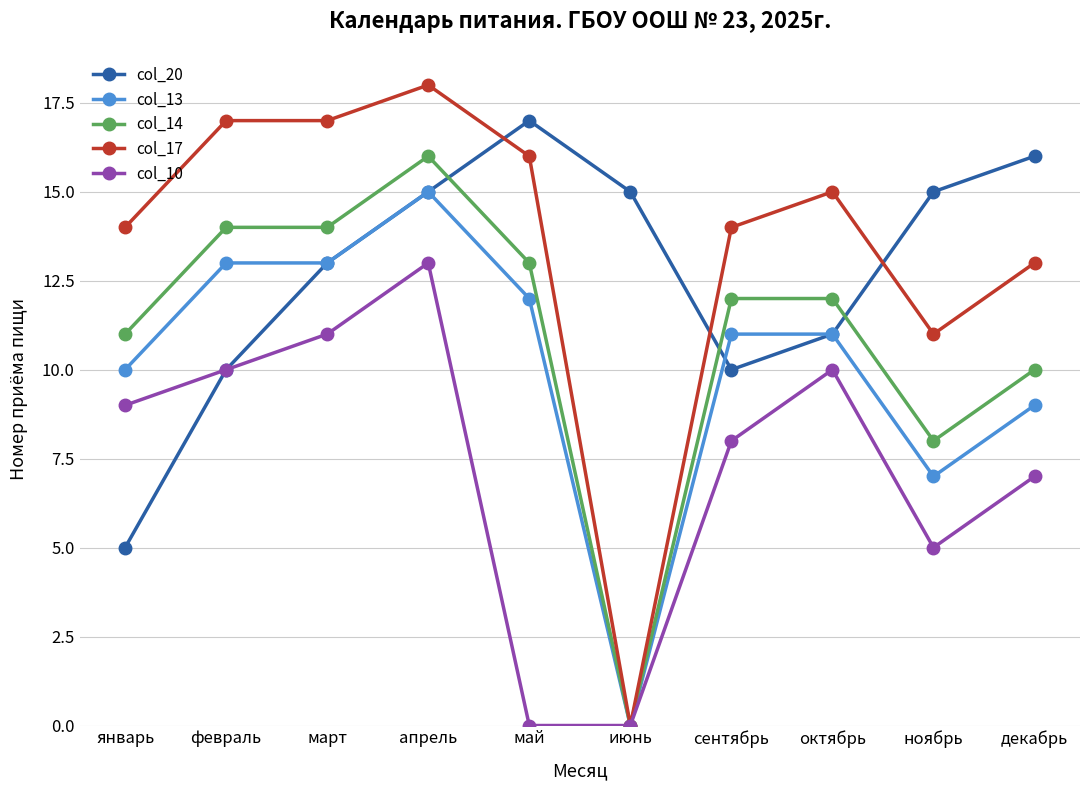

What position from the right is январь?

10